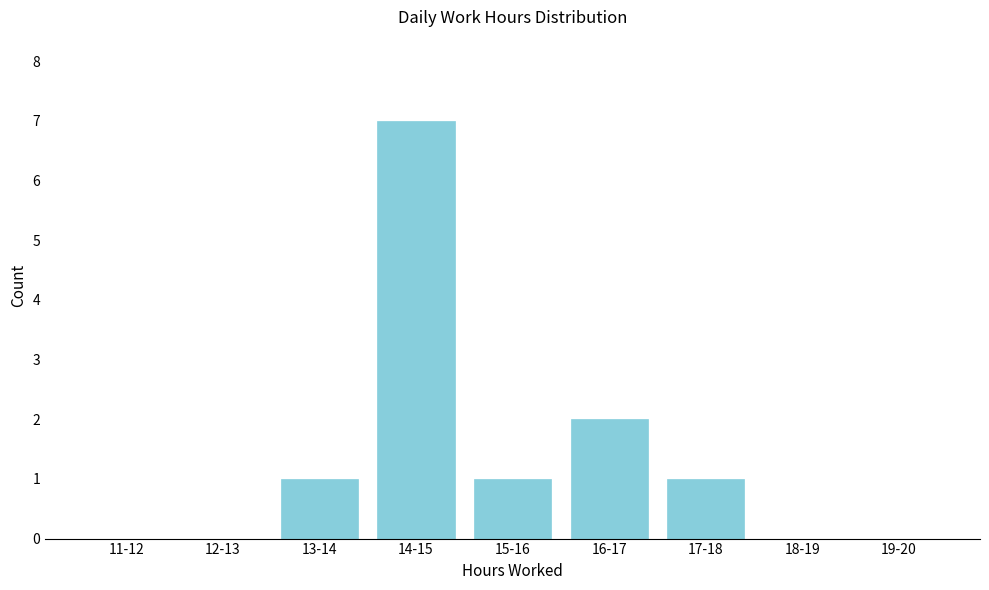

Reading right to left, list all the values displayed in this chart.

19-20=0	18-19=0	17-18=1	16-17=2	15-16=1	14-15=7	13-14=1	12-13=0	11-12=0